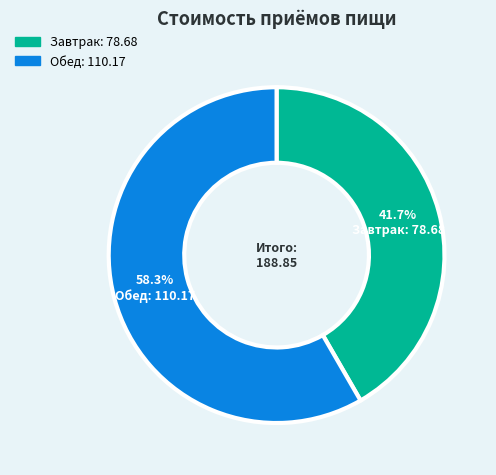

True or false: Завтрак accounts for 42% of the total.

True